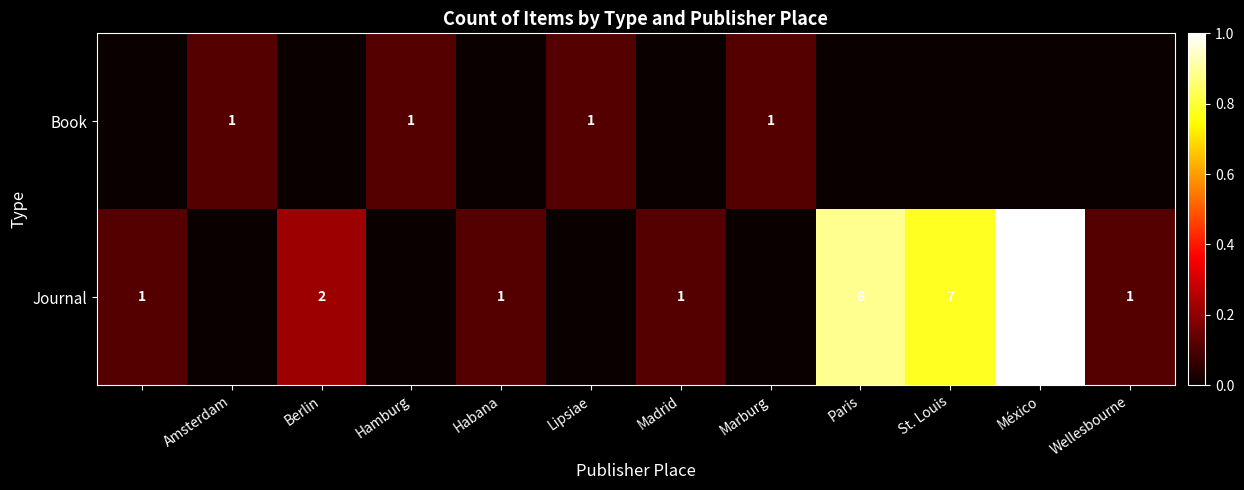

Is the value of Book at Lipsiae greater than the value of Journal at St. Louis?

No